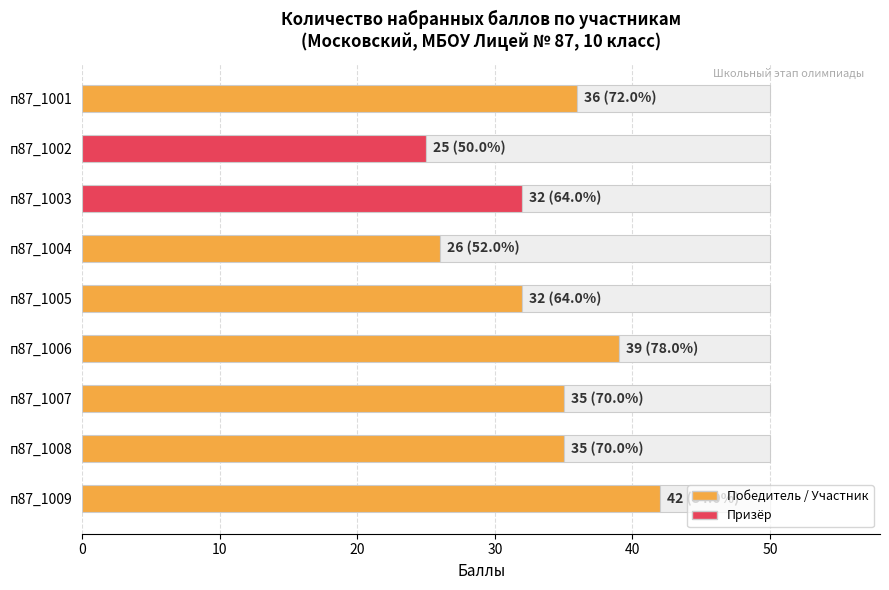

How many data points are above 35?

3